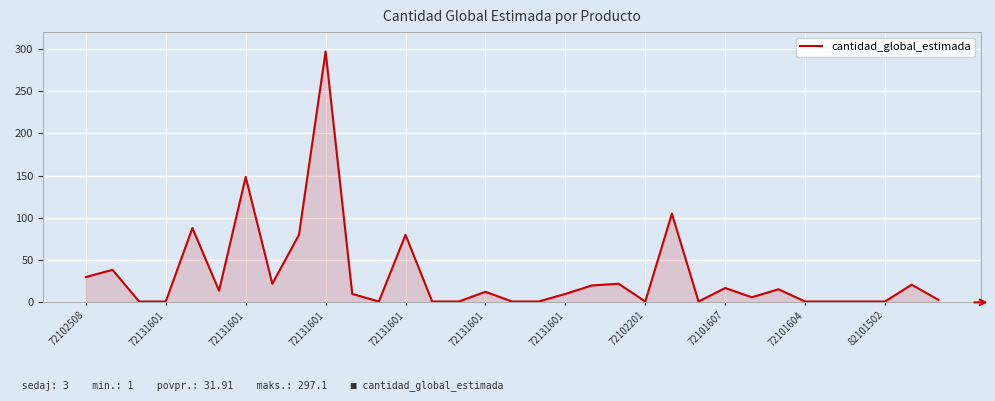

How many lines are shown in the chart?

1